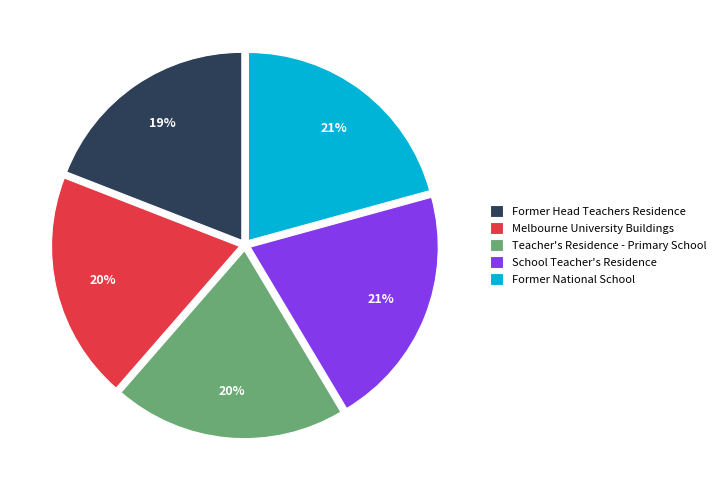

True or false: School Teacher's Residence accounts for 28% of the total.

False